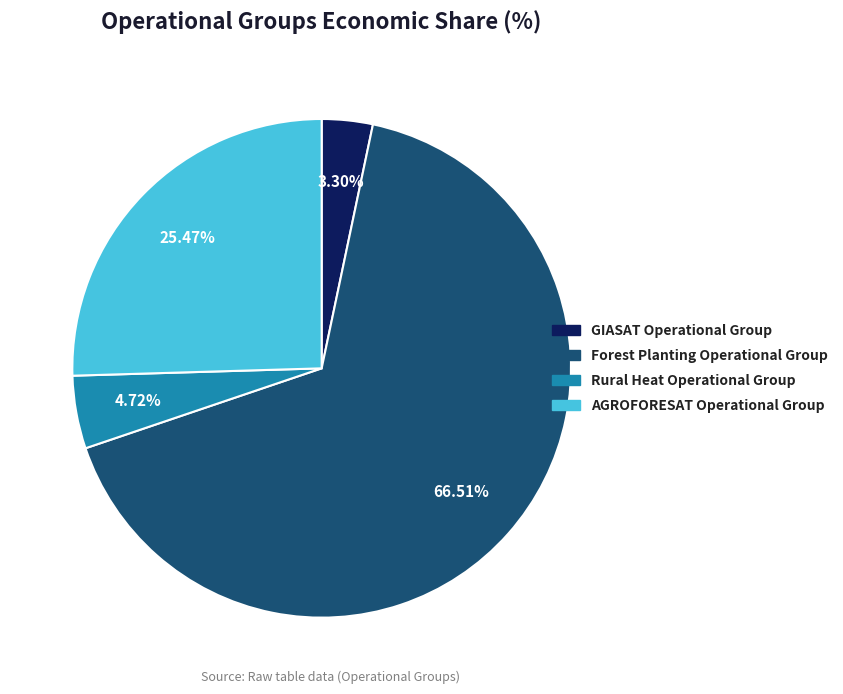

To the nearest percent, what is the combined percentage of Rural Heat Operational Group and AGROFORESAT Operational Group?

30%